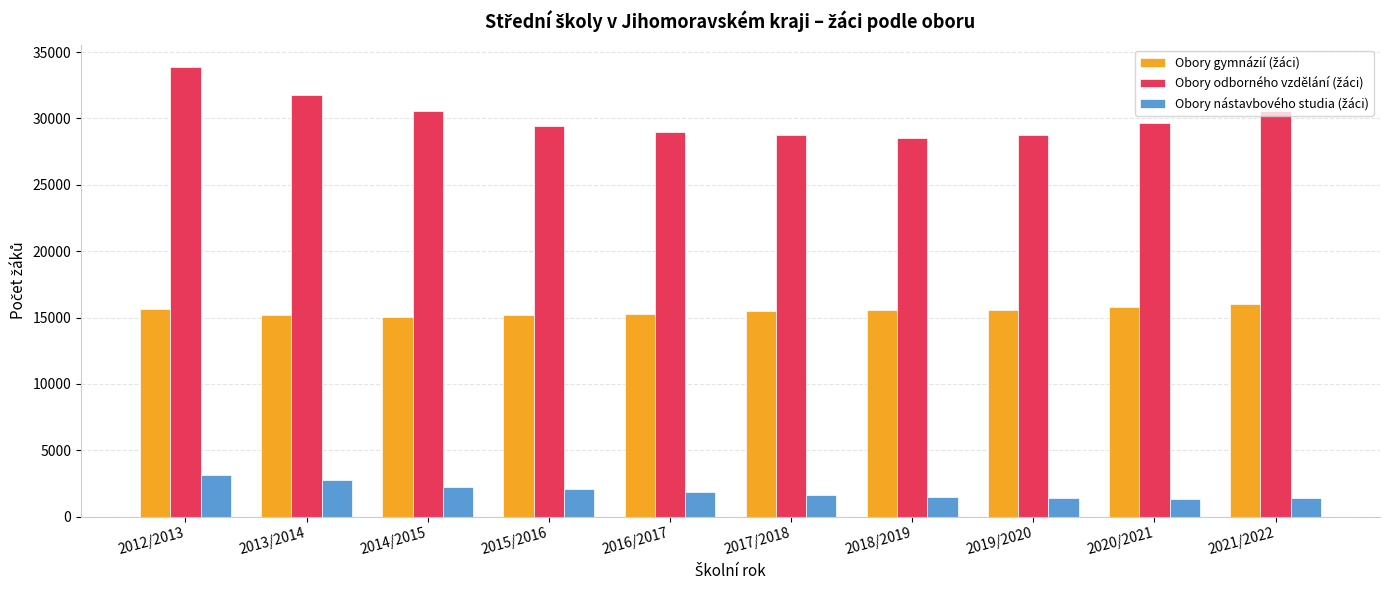

At which category is the sum across all series the highest?

2012/2013